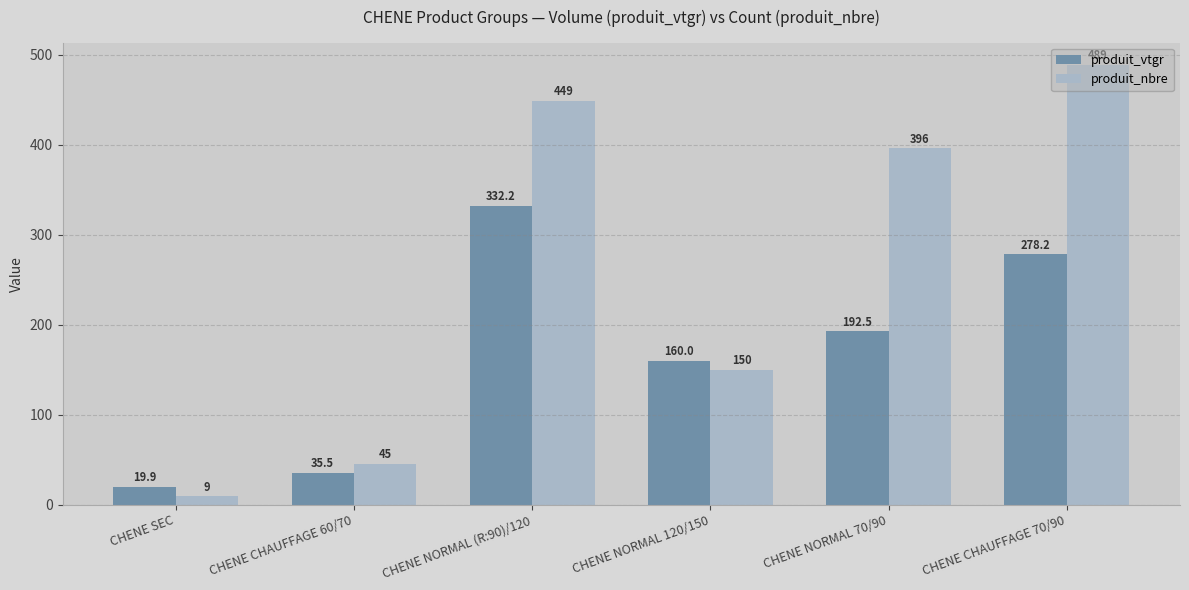

What is the difference between the maximum and minimum values in the produit_nbre series?

480.0